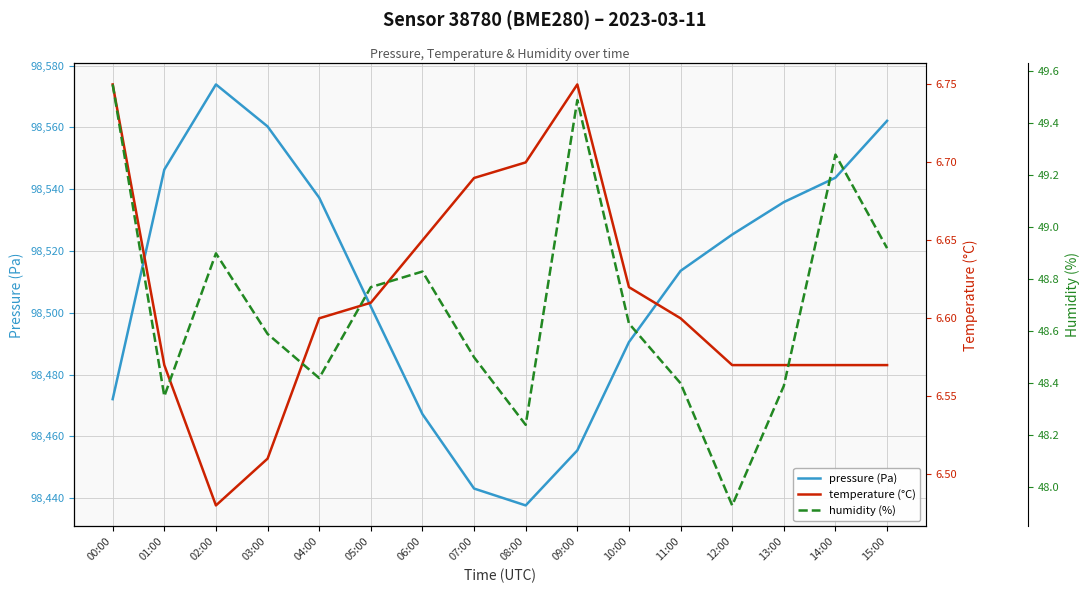

The value of temperature (°C) at 09:00 is 6.8. True or false?

True